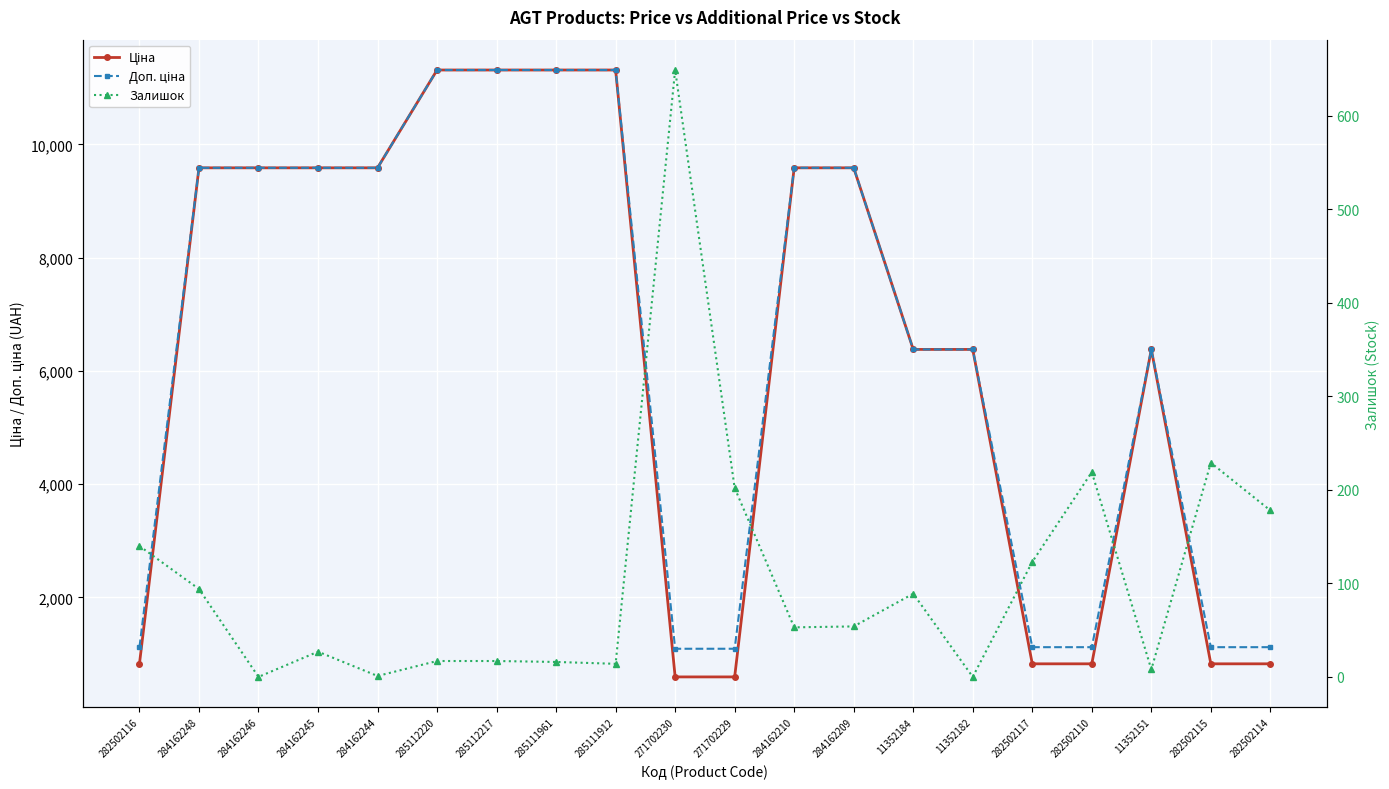

The value of Залишок at 271702229 is 202.0. True or false?

True